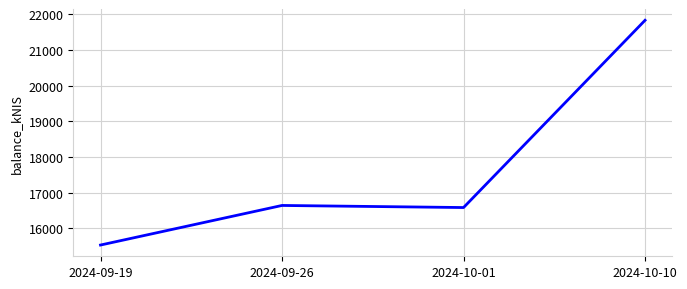

How many interior local valleys (lower than both neighbors) does the data have?

1